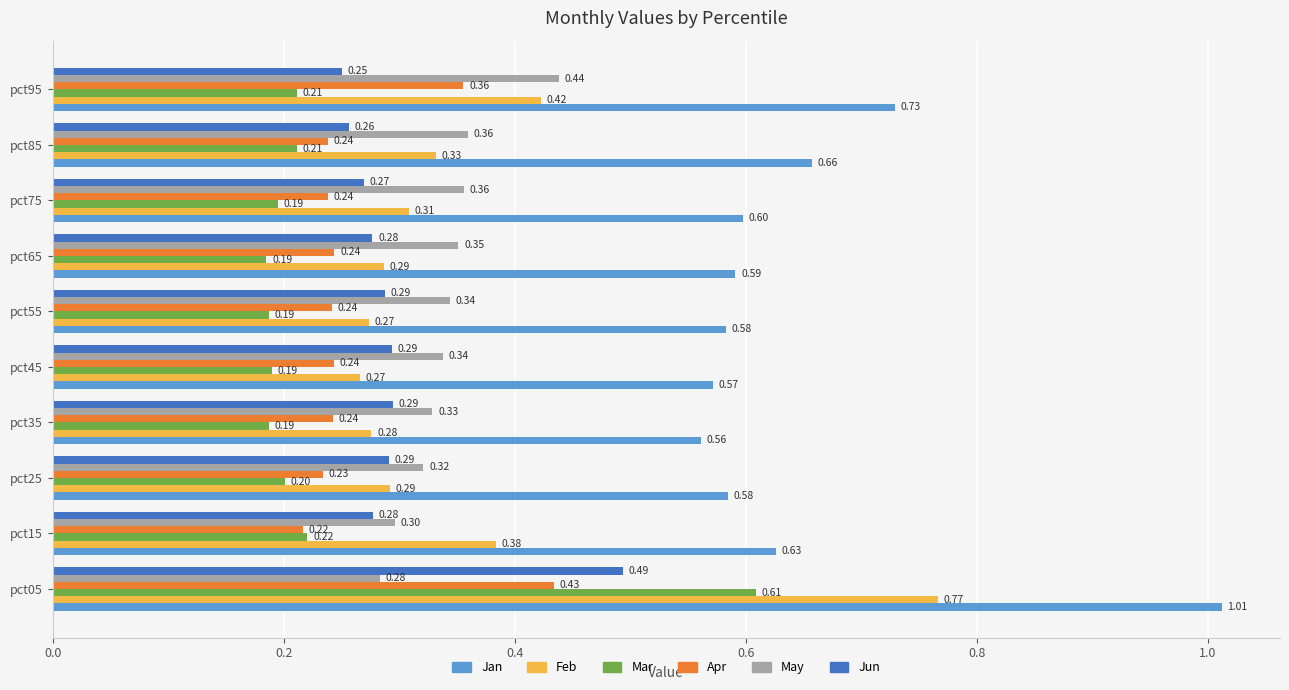

What is the average value of the May series?

0.3